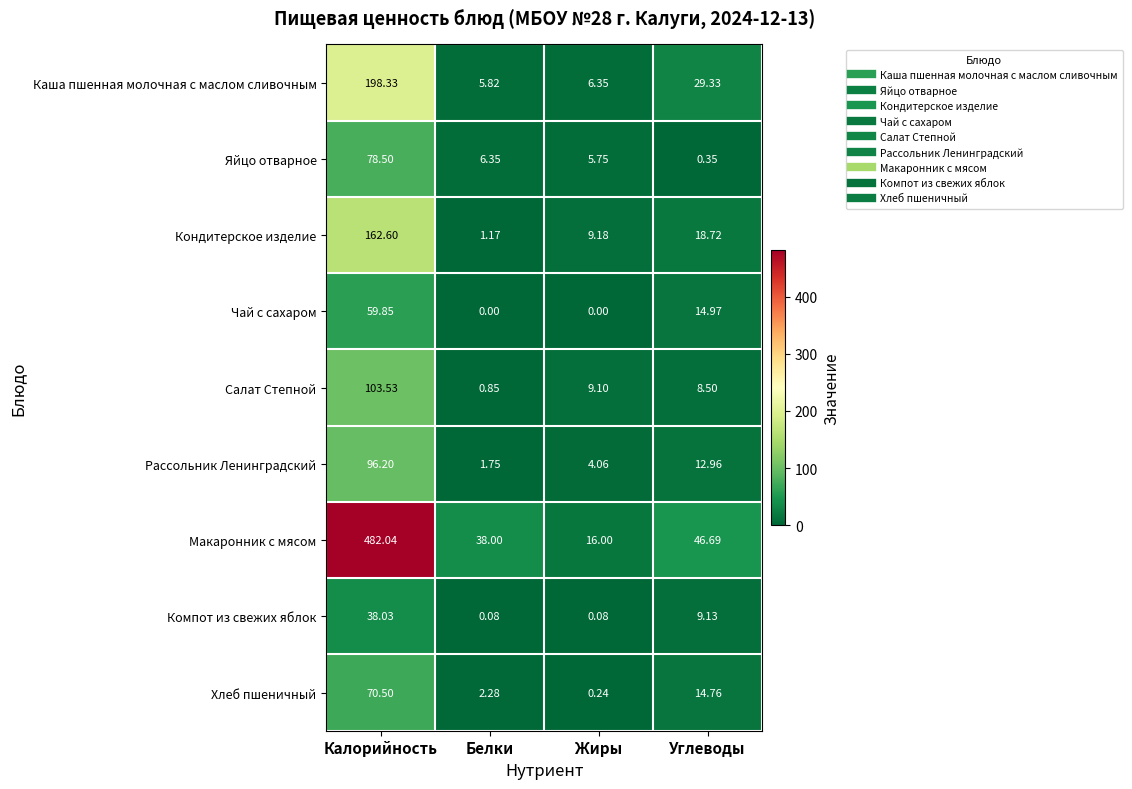

At which label does Рассольник Ленинградский first exceed 12?

Калорийность